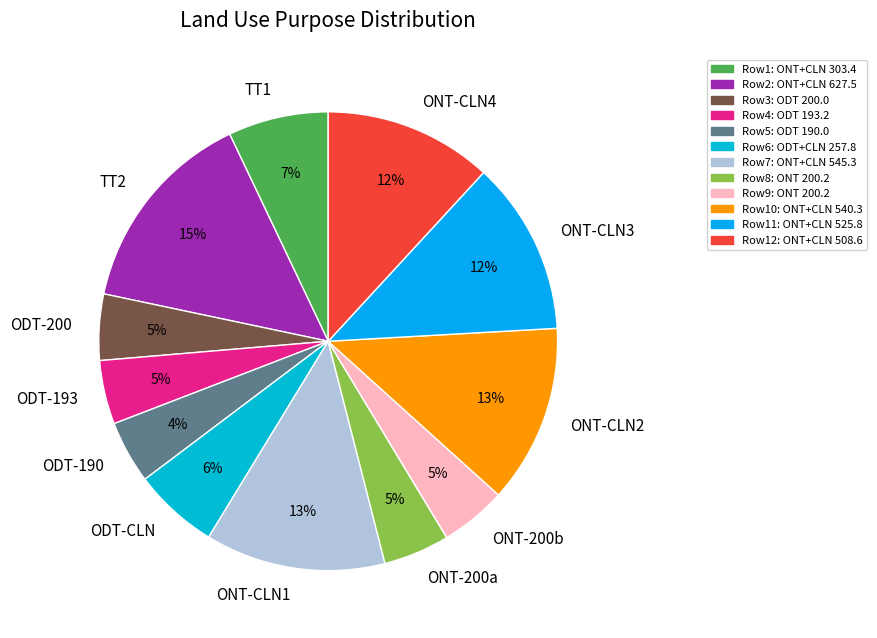

How many slices are in this pie chart?

12